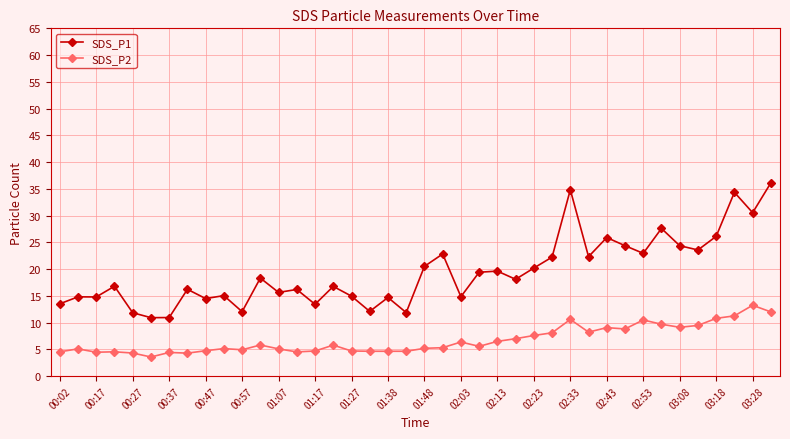

Which series has the widest spread of values?

SDS_P1